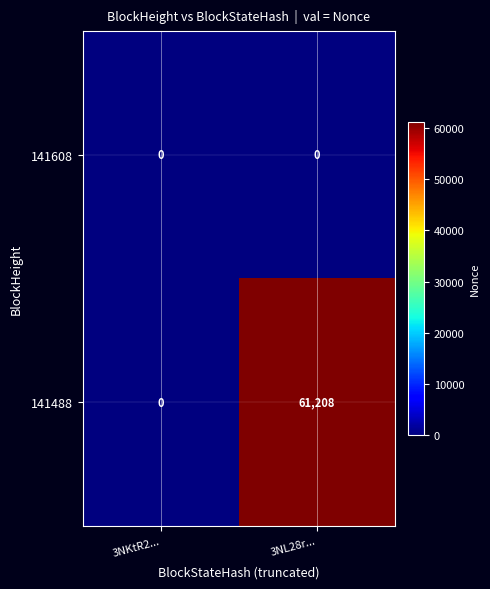

What is the sum of the 141488 values at 3NKtR2... and 3NL28r...?

61208